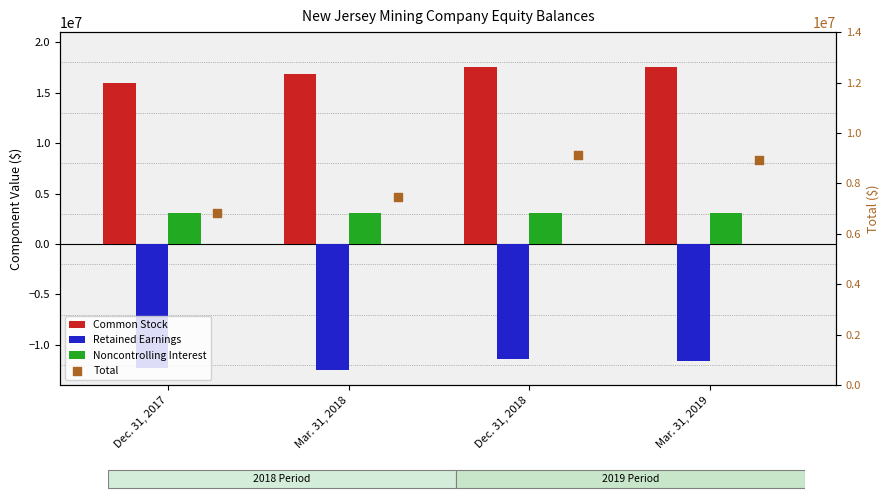

Which series has the widest spread of Y values?

Total